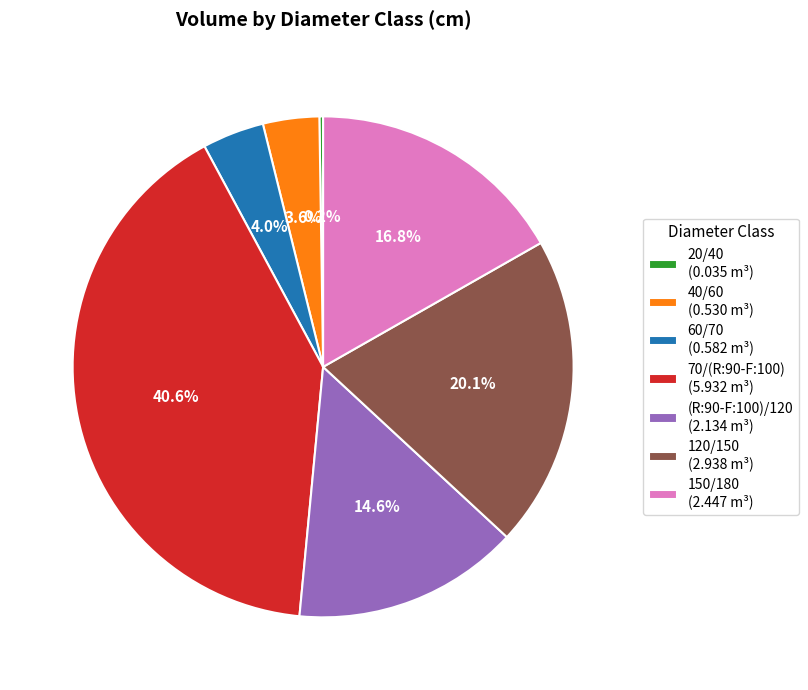

The 120/150 slice represents 20% of the pie. True or false?

True